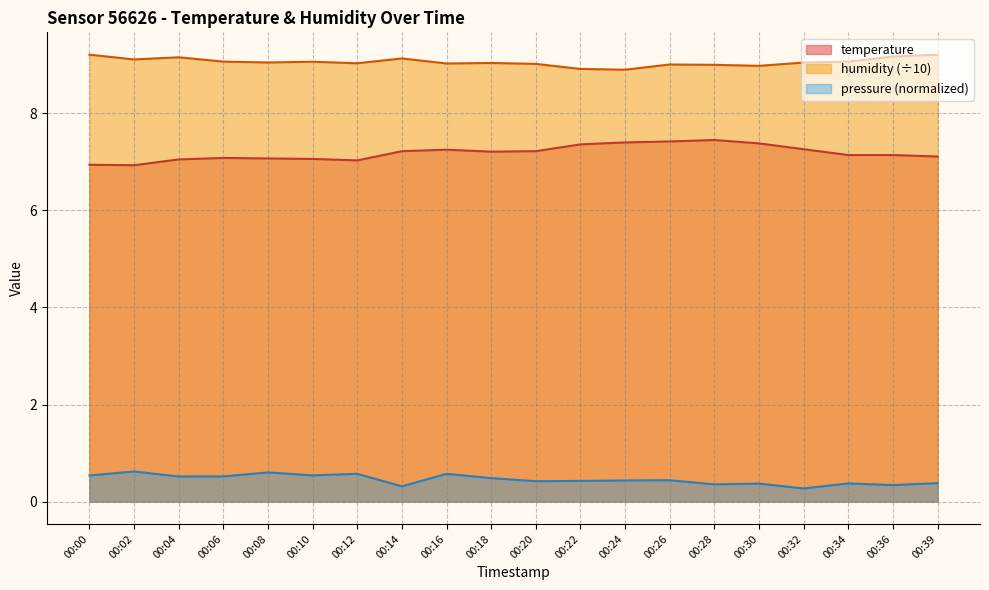

What is the value of the temperature point at the 10th from the left?

7.2